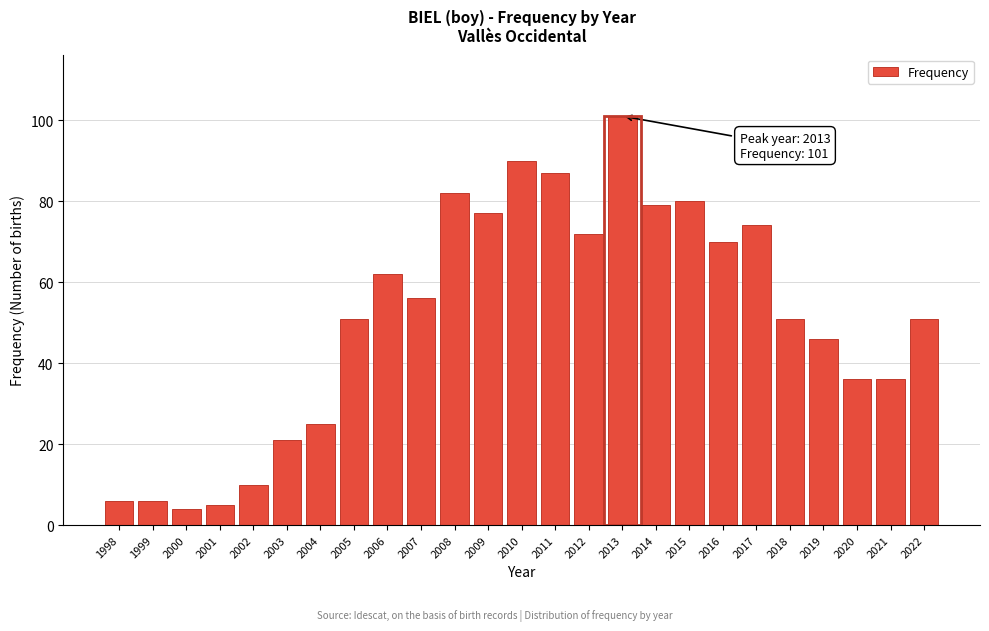

Reading left to right, transcribe all the data shown in this chart.

1998=6	1999=6	2000=4	2001=5	2002=10	2003=21	2004=25	2005=51	2006=62	2007=56	2008=82	2009=77	2010=90	2011=87	2012=72	2013=101	2014=79	2015=80	2016=70	2017=74	2018=51	2019=46	2020=36	2021=36	2022=51